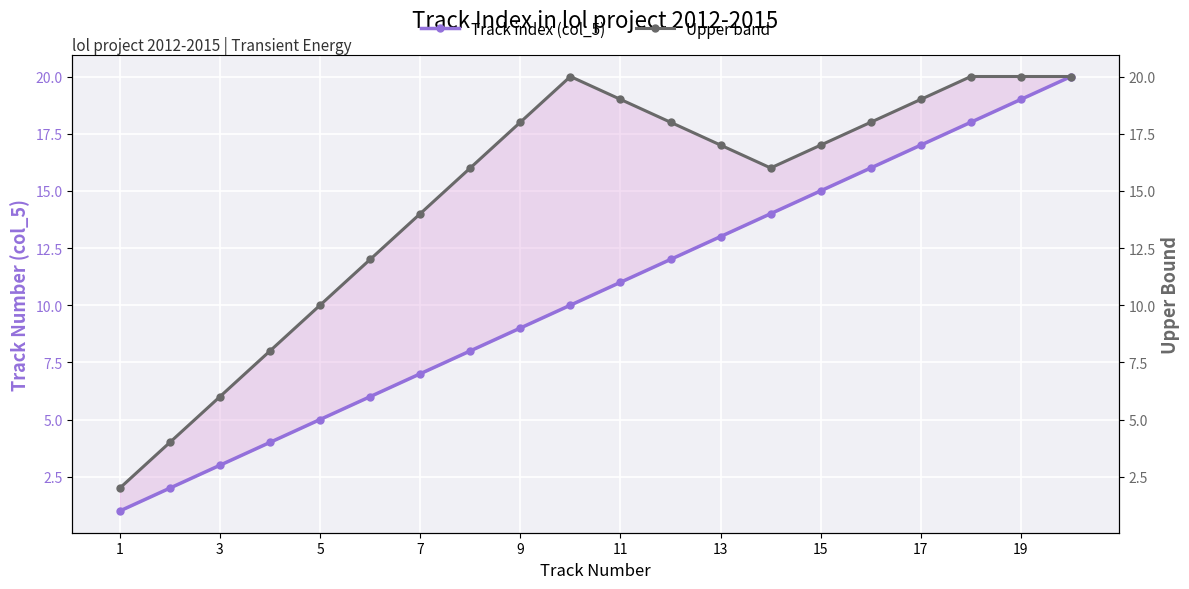

True or false: Track index (col_5) has more than 0 interior local peaks.

False